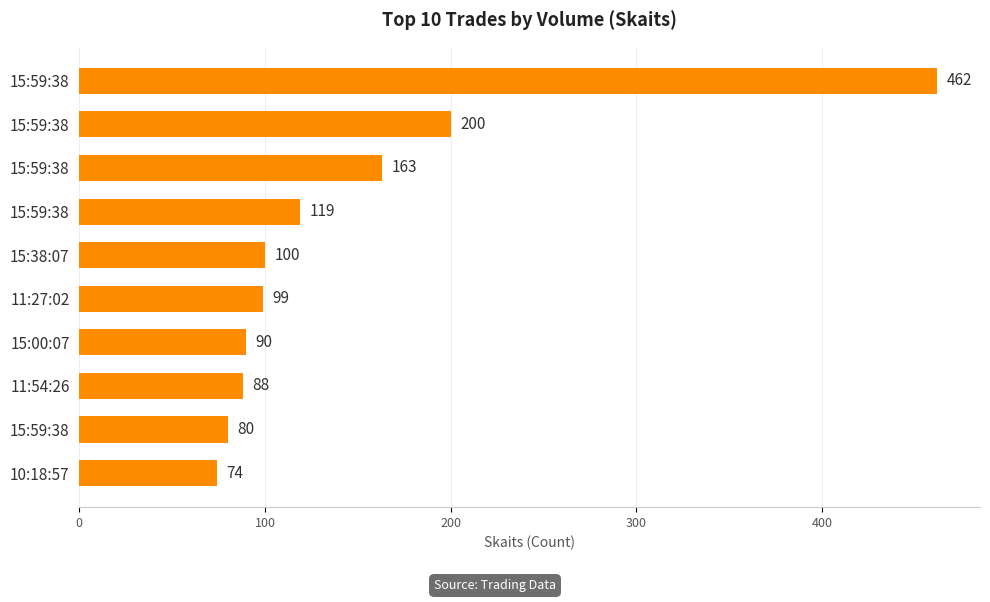

What is the maximum value shown in the chart?

462